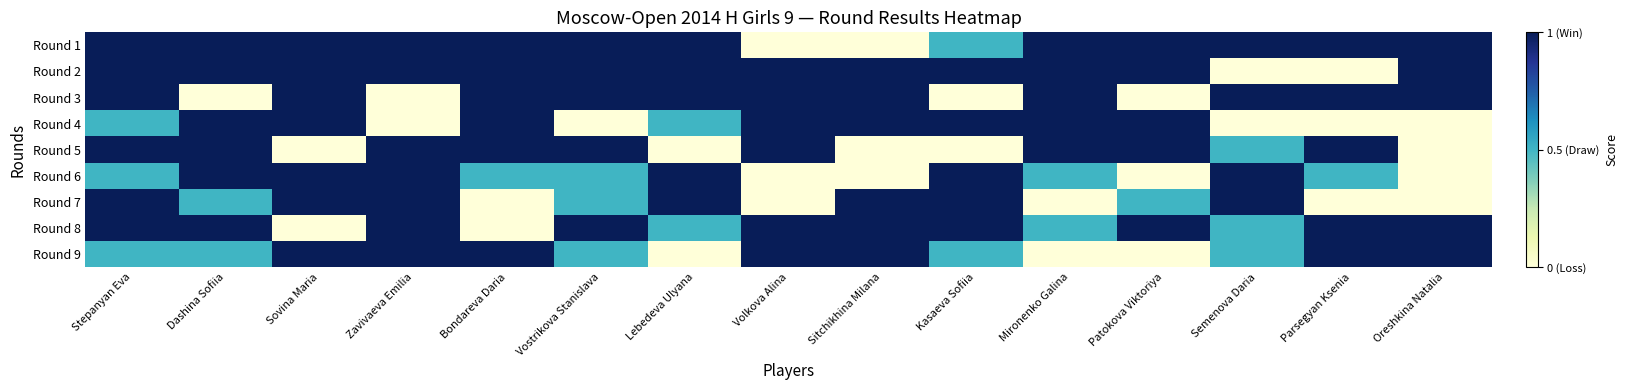

Rank the series at Lebedeva Ulyana from highest to lowest value.

Round 1, Round 2, Round 3, Round 6, Round 7, Round 4, Round 8, Round 5, Round 9